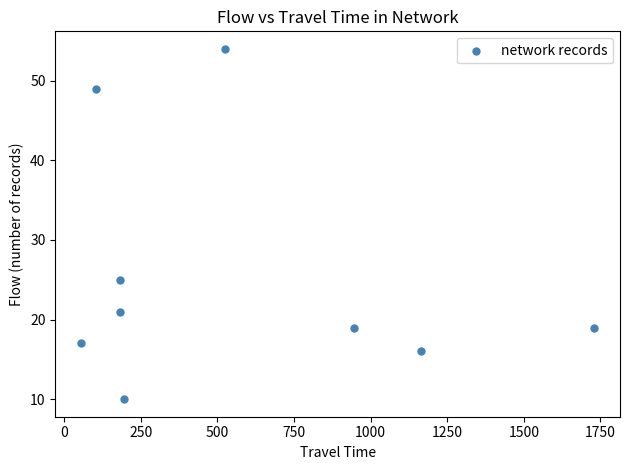

What is the range of X values (max minus min)?

1675